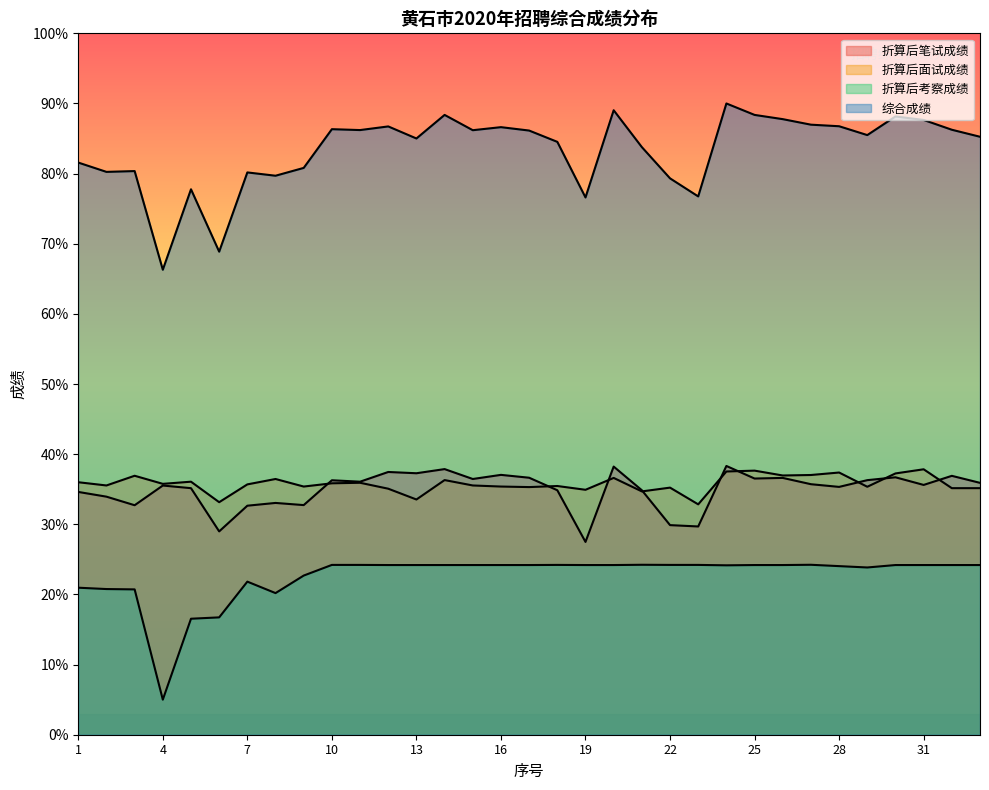

Reading left to right, transcribe all the data shown in this chart.

折算后笔试成绩: 34.6	33.9	32.7	35.5	35.2	29.0	32.7	33.0	32.7	36.3	36.1	37.5	37.3	37.9	36.5	37.0	36.6	34.9	27.5	38.2	34.9	29.9	29.7	38.3	36.5	36.6	35.7	35.3	36.3	36.7	35.6	36.9	35.9
折算后面试成绩: 36.0	35.5	36.9	35.8	36.1	33.2	35.7	36.5	35.4	35.8	35.9	35.1	33.5	36.3	35.5	35.4	35.3	35.5	34.9	36.6	34.7	35.2	32.8	37.5	37.7	37.0	37.0	37.4	35.4	37.3	37.8	35.2	35.2
折算后考察成绩: 21.0	20.8	20.7	5.0	16.5	16.7	21.8	20.2	22.7	24.2	24.2	24.2	24.2	24.2	24.2	24.2	24.2	24.2	24.2	24.2	24.2	24.2	24.2	24.2	24.2	24.2	24.2	24.0	23.8	24.2	24.2	24.2	24.2
综合成绩: 81.6	80.2	80.4	66.3	77.8	68.9	80.2	79.7	80.8	86.3	86.2	86.7	85.0	88.4	86.2	86.6	86.1	84.5	76.6	89.0	83.8	79.3	76.7	90.0	88.4	87.8	87.0	86.8	85.5	88.1	87.7	86.3	85.3